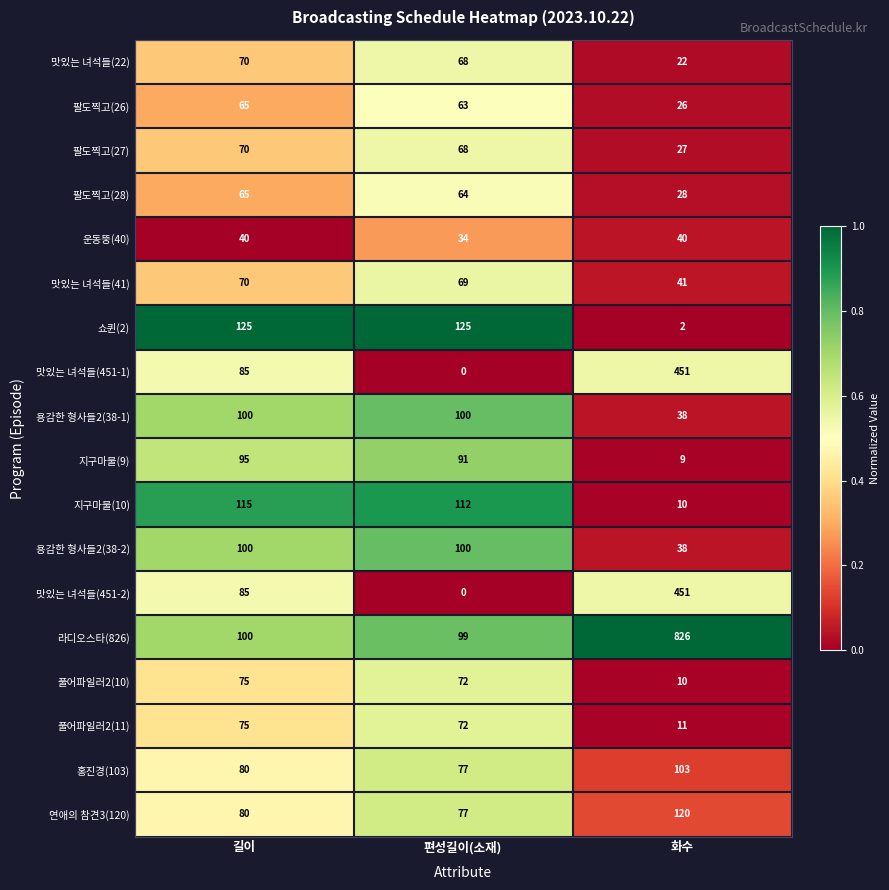

The 맛있는 녀석들(451-2) series shows 149 at 길이. True or false?

False